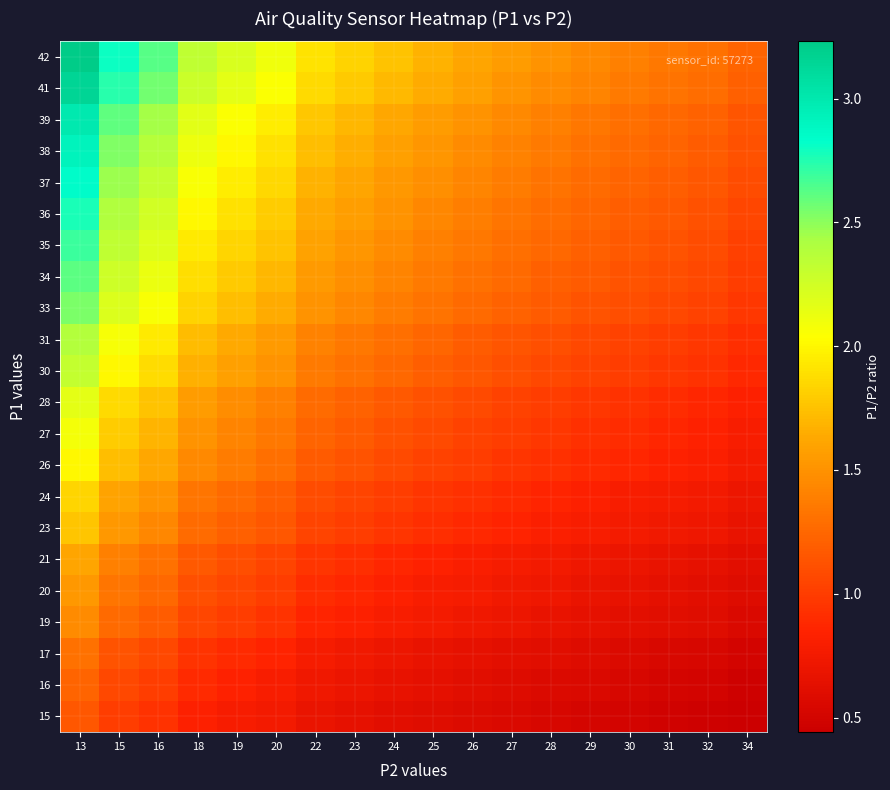

What is the maximum value shown in the chart?

3.2